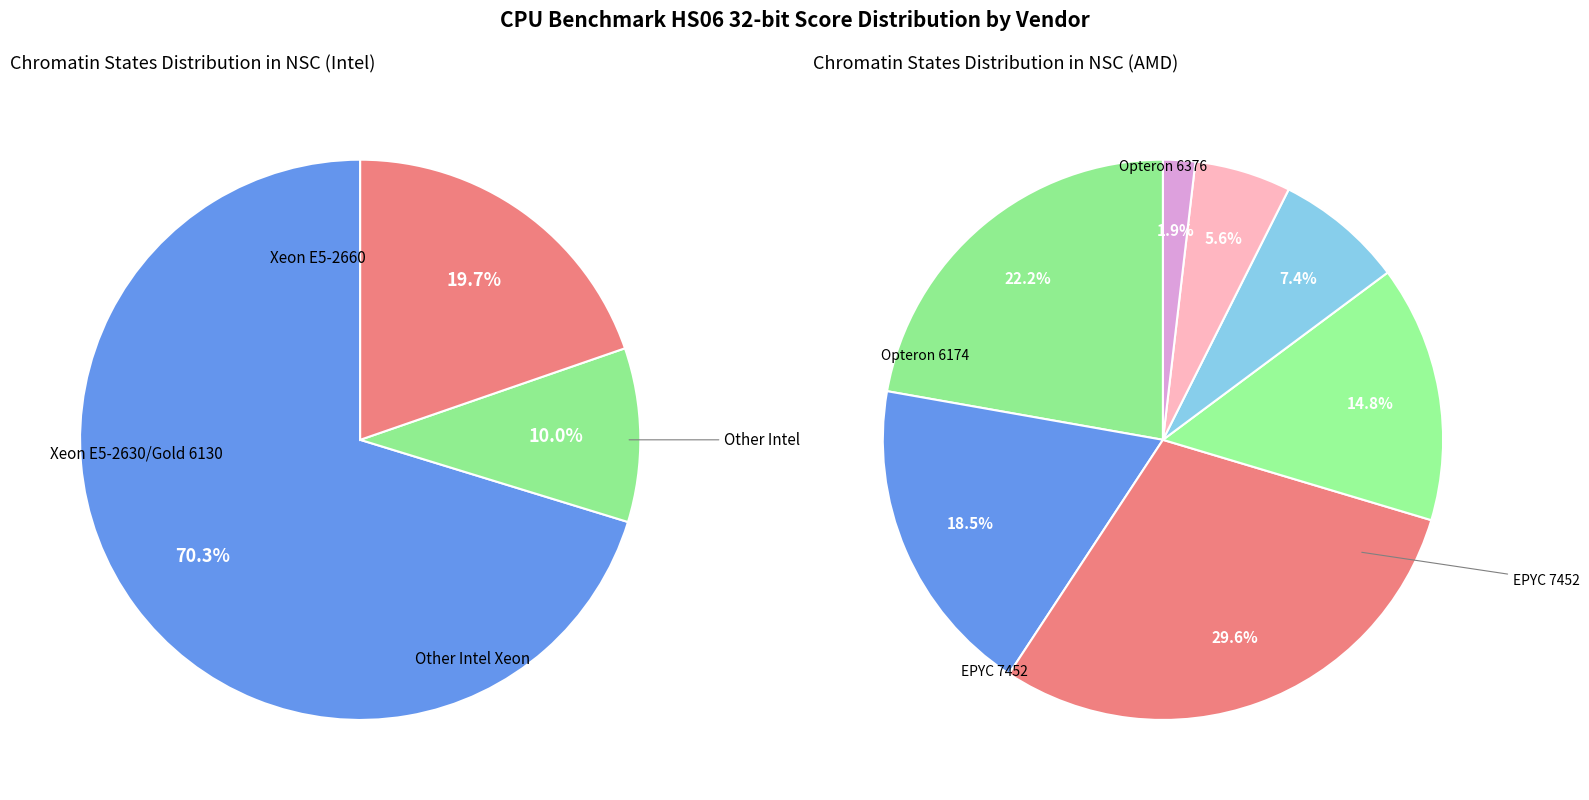

The Xeon E5-2630 v3 slice represents 1% of the pie. True or false?

False